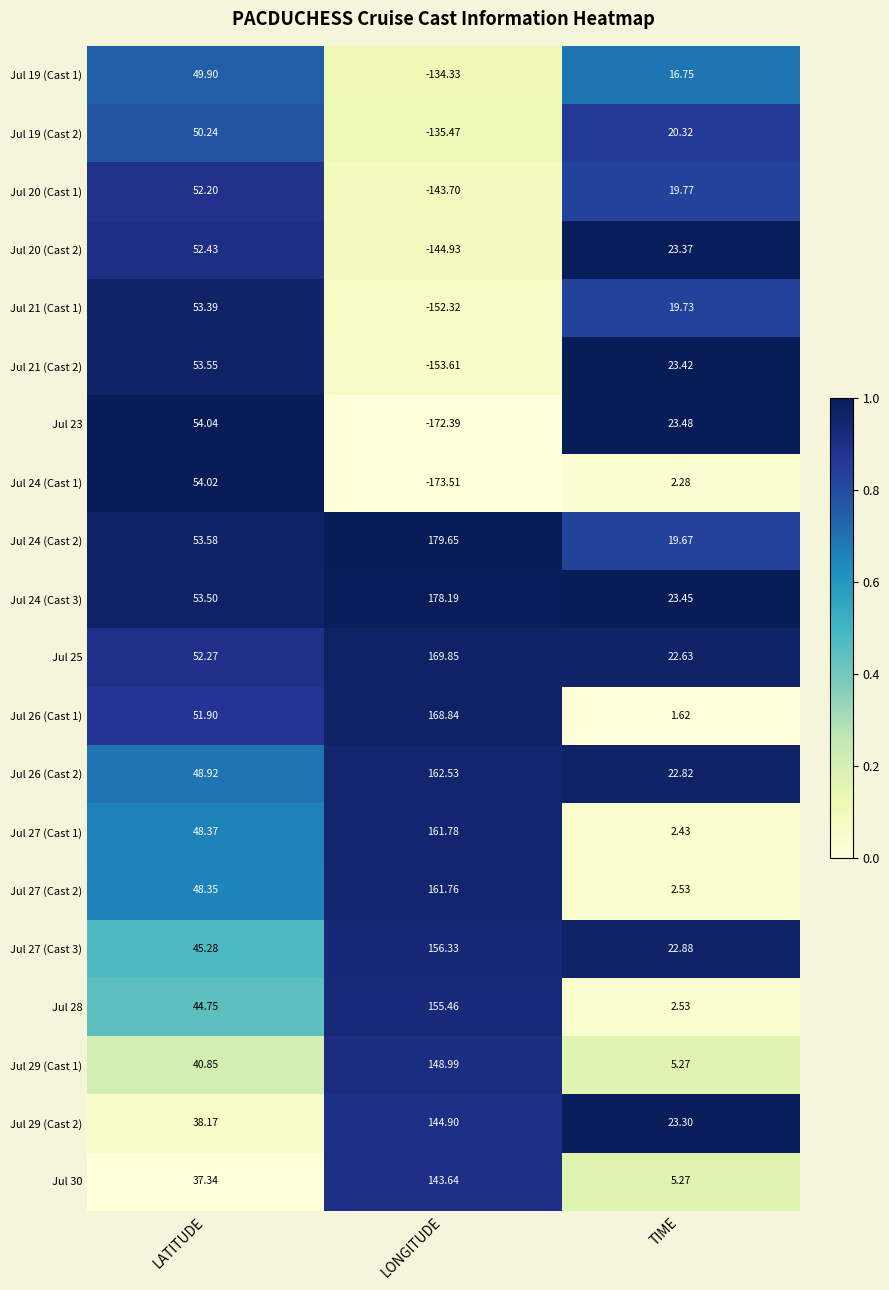

Where does the Jul 30 series first go above 37?

LATITUDE